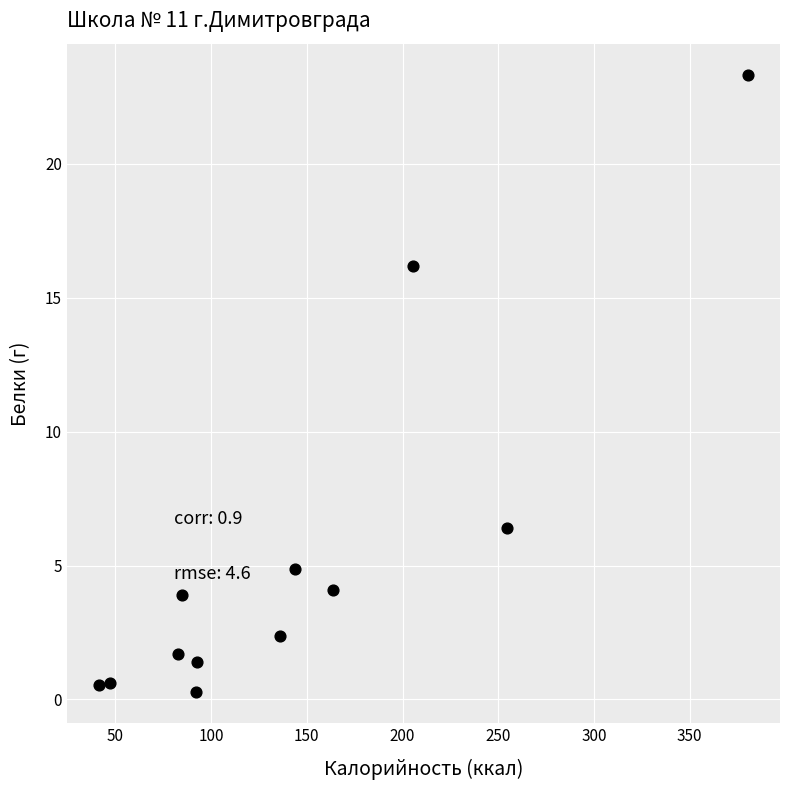

What is the range of X values (max minus min)?

338.6